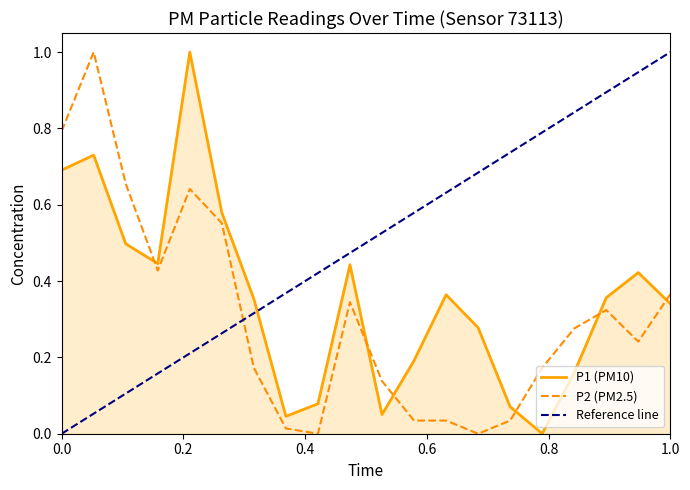

Which series has the largest range (max minus min)?

P1